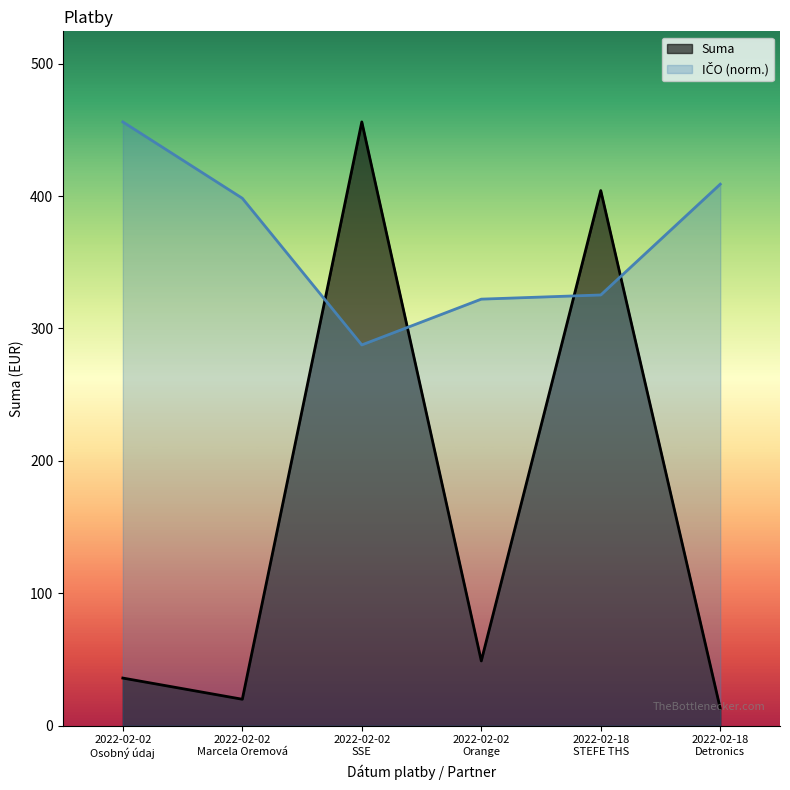

Which category has the highest value in the IČO (scaled) series?

2022-02-02
Osobný údaj